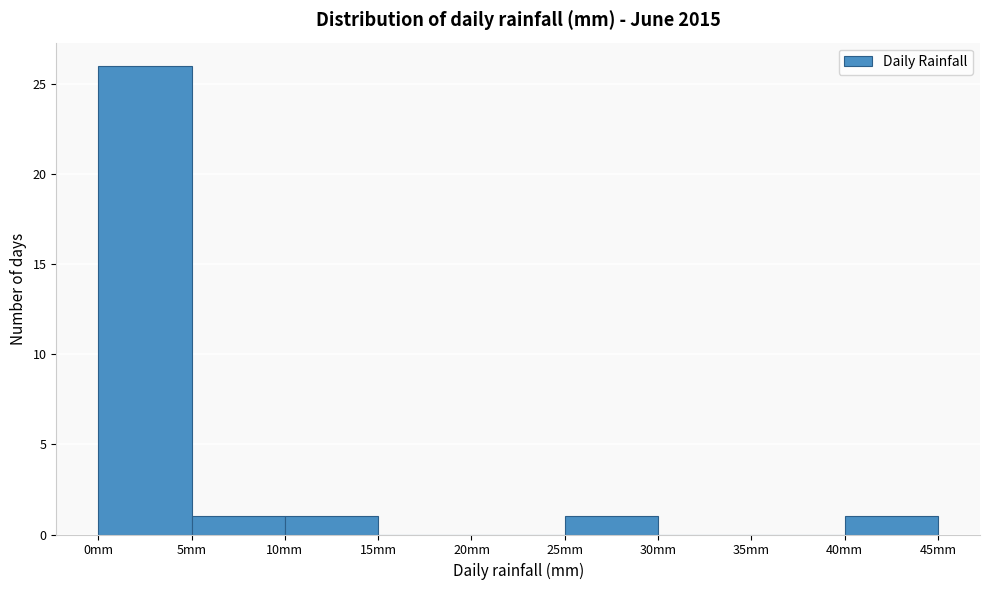

What is the height of the bar covering 5 to 10 on the x-axis? The values are not printed on the chart, so give them approximately, as read against the axis.

1